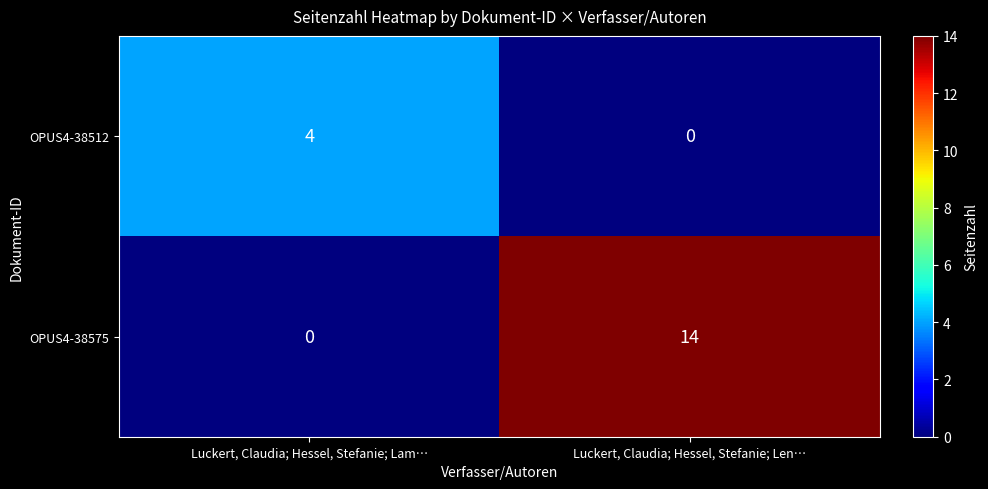

What is the difference between the maximum and minimum values in the OPUS4-38575 series?

14